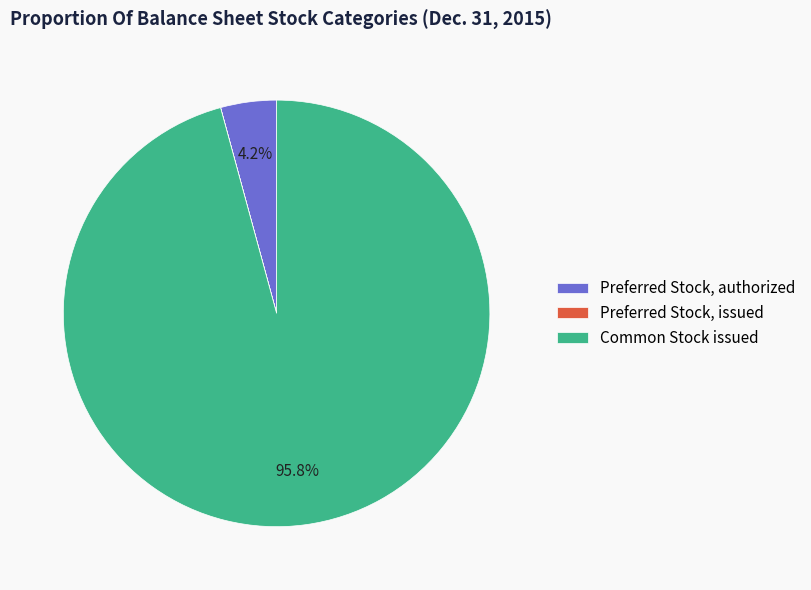

What is the majority slice?

Common Stock issued